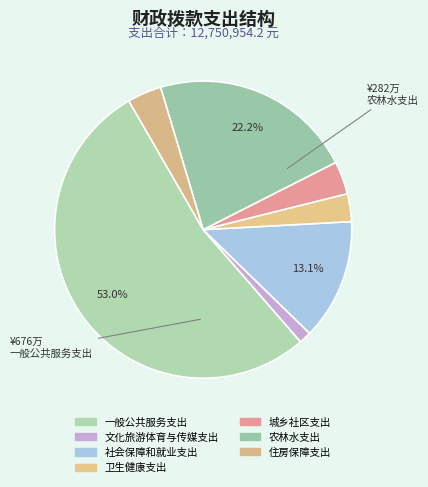

To the nearest percent, what is the difference between the 文化旅游体育与传媒支出 and 一般公共服务支出 slice percentages?

52%